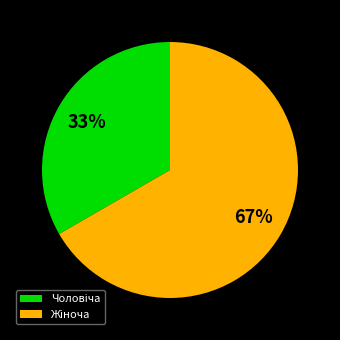

To the nearest percent, what is the average slice percentage?

50%